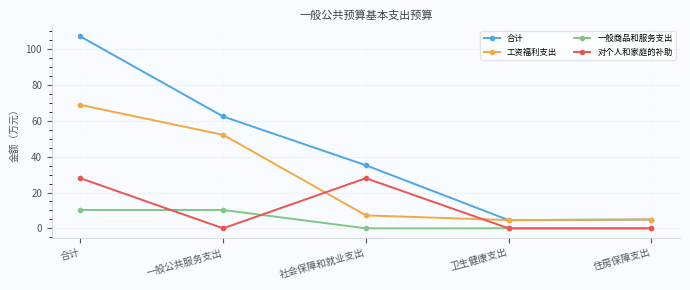

True or false: 对个人和家庭的补助 has a value of 46.1 at 合计.

False